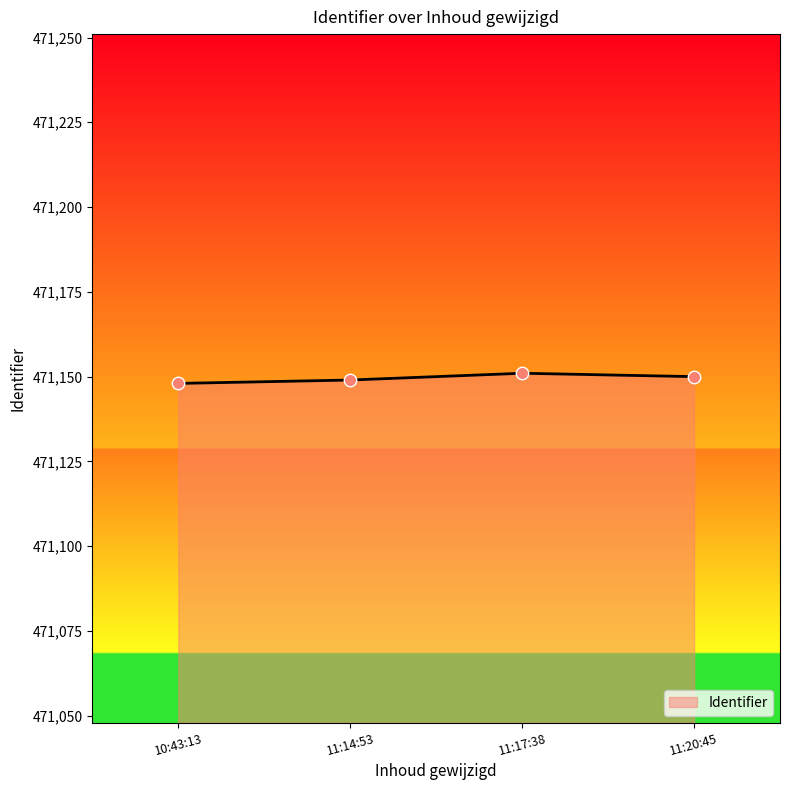

What is the ratio of the value at 11:17:38 to the value at 11:20:45?

1.0